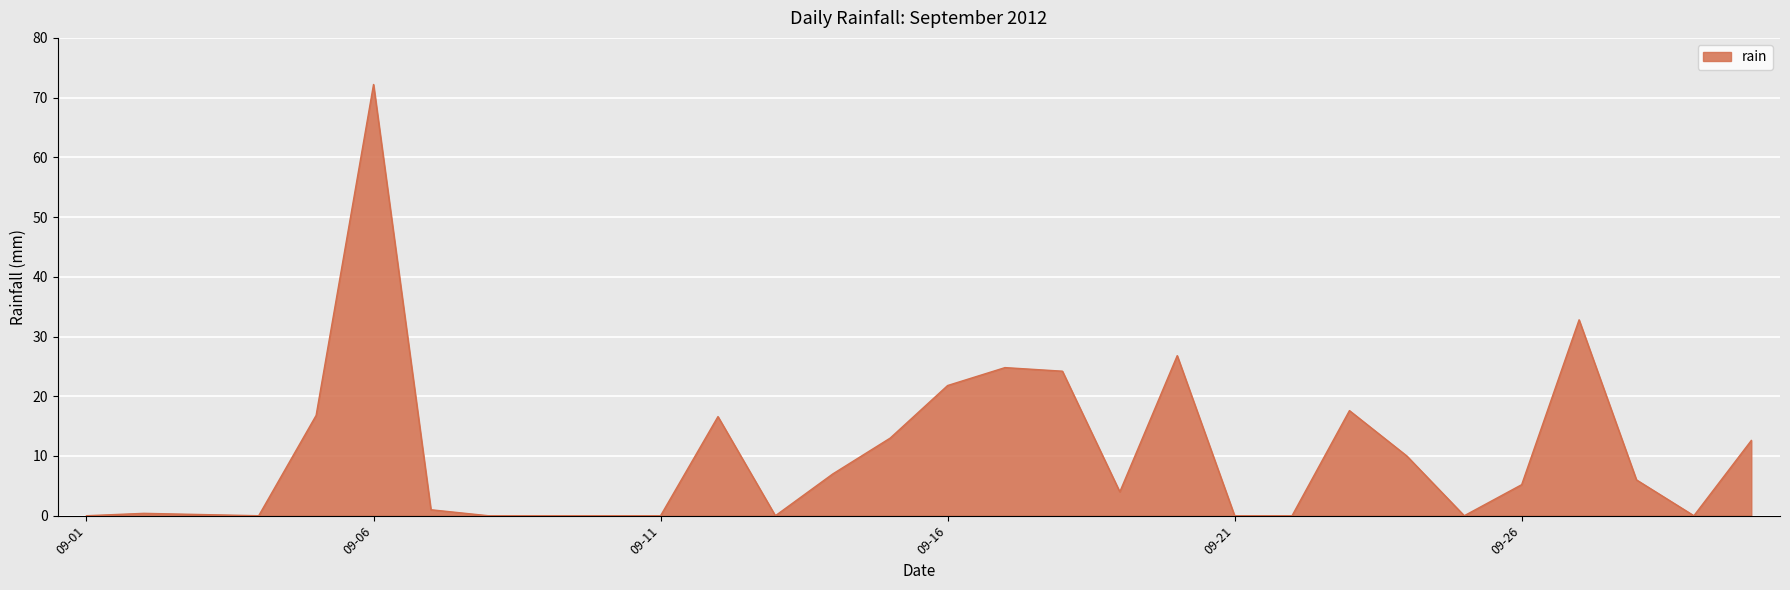

What is the greatest value displayed?

72.2